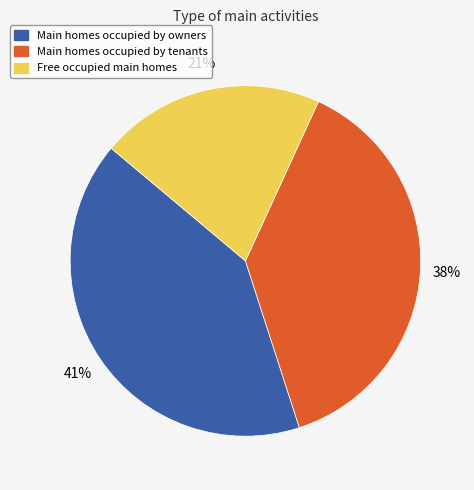

To the nearest percent, what is the average slice percentage?

33%